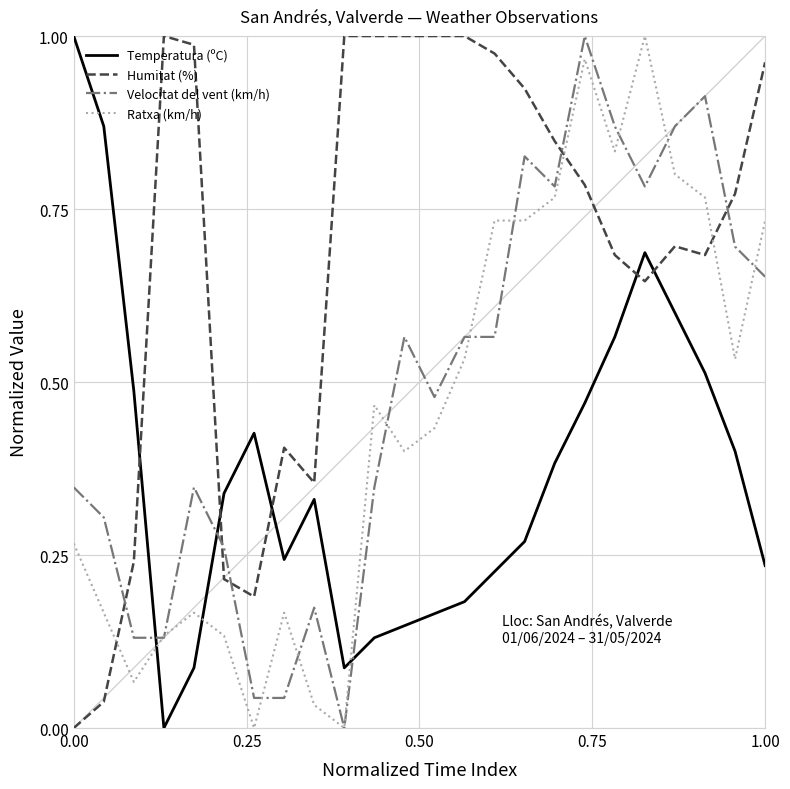

How many intersections are there between Temperatura (ºC) and Ratxa (km/h)?

3